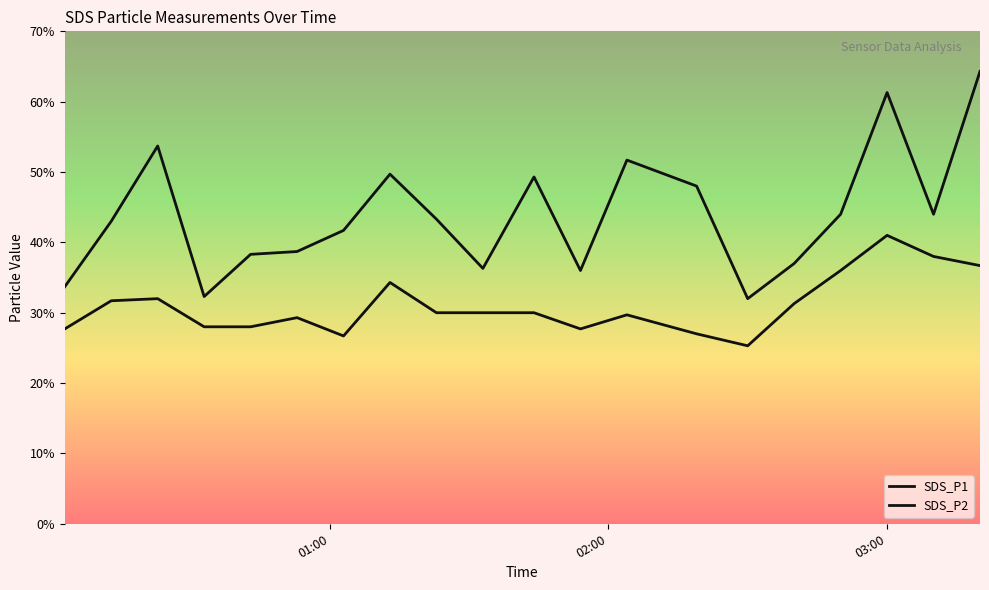

Does the chart display data point markers on the line(s)?

No